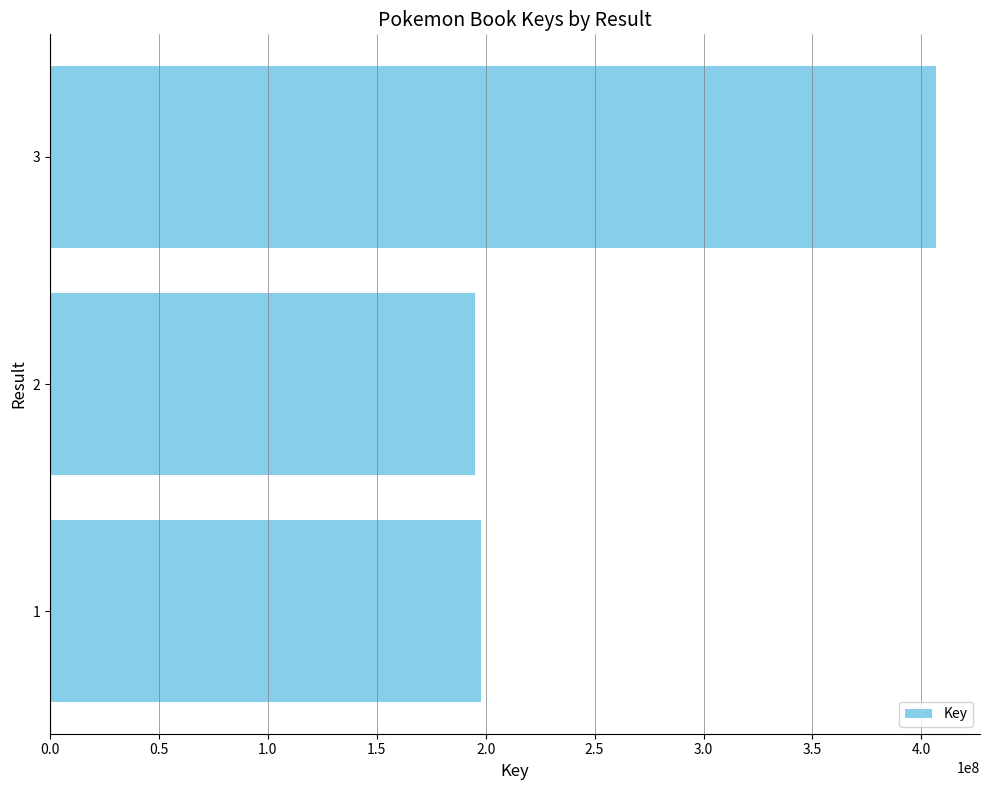

Reading bottom to top, transcribe all the data shown in this chart.

198056658	194885174	406593388